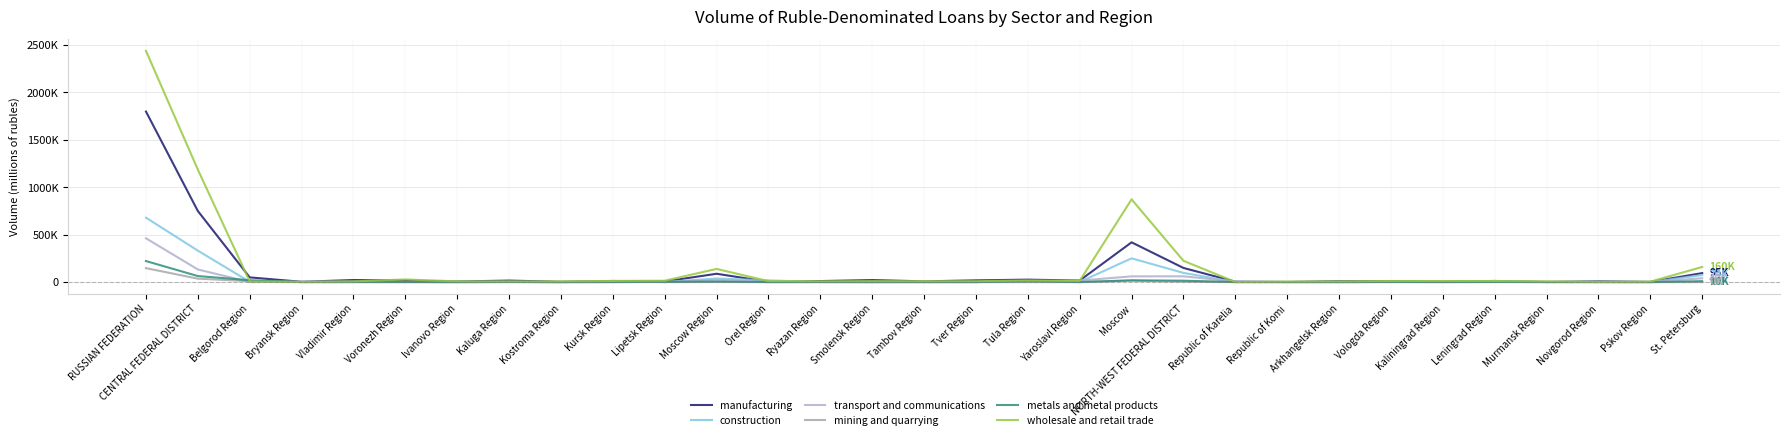

What are all the series names shown in the legend?

manufacturing, construction, transport and communications, mining and quarrying, metals and metal products, wholesale and retail trade